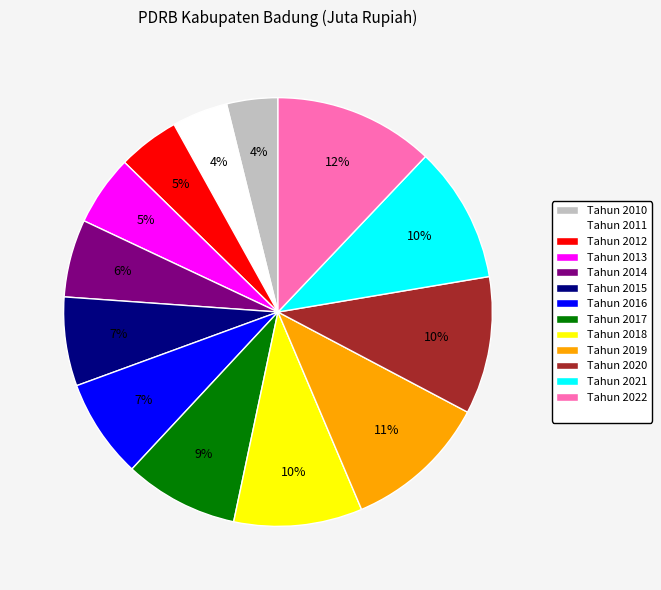

Is there a majority slice in this chart?

No